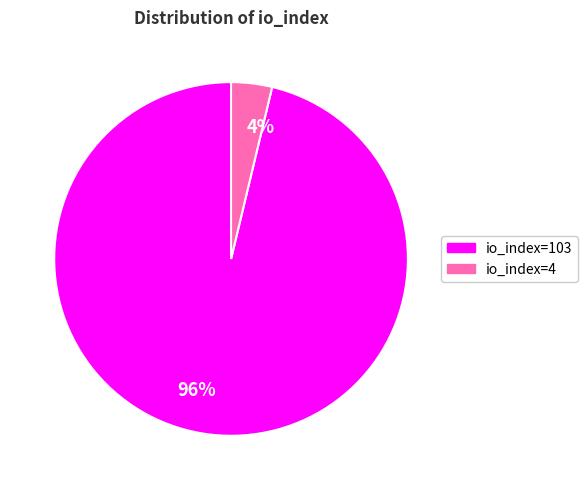

What is the largest slice in the pie chart?

96%